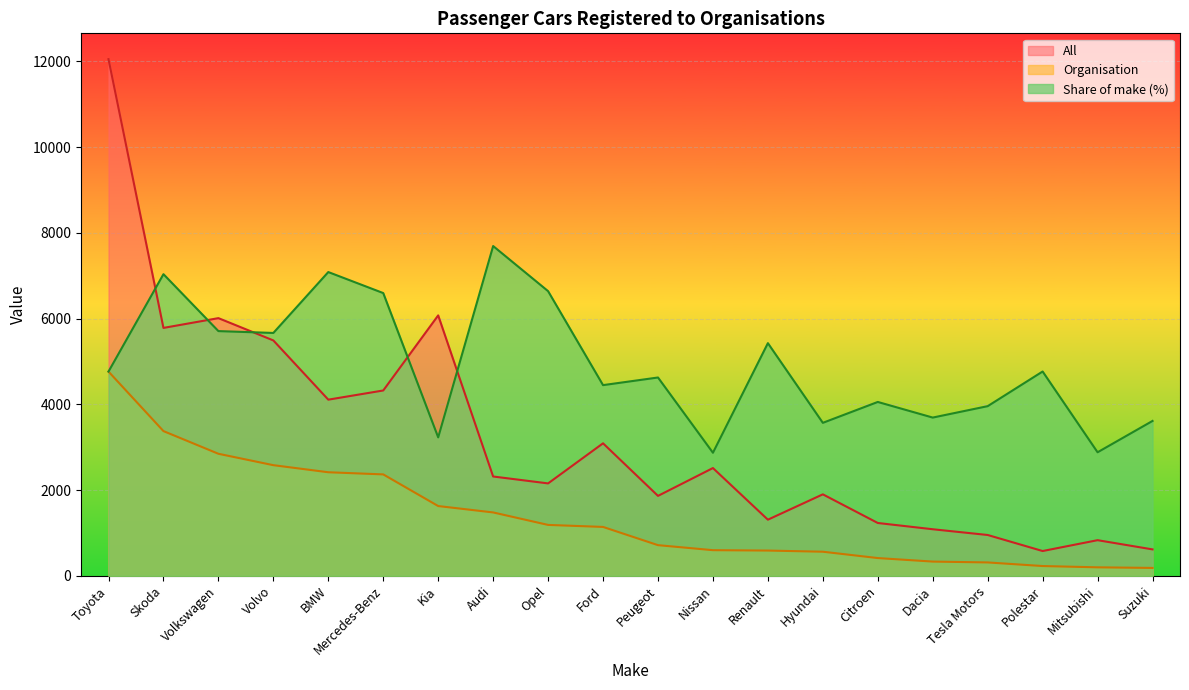

Is it true that Organisation equals 7839.4 at Toyota?

False